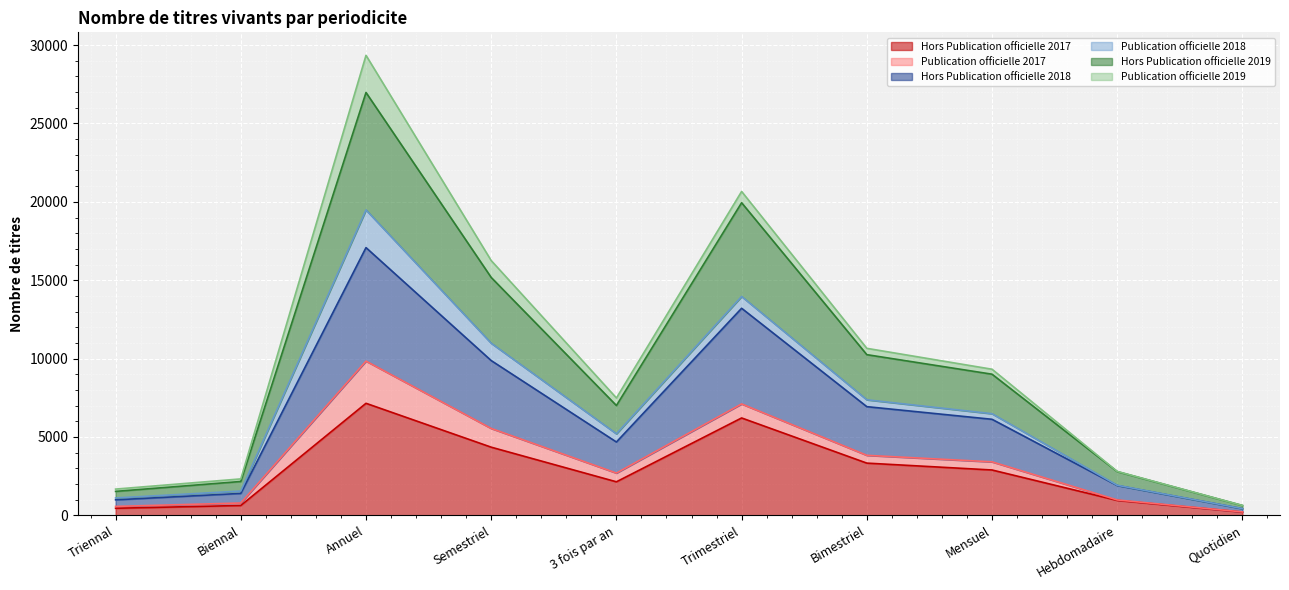

At how many categories does at least one series exceed 18538?

2